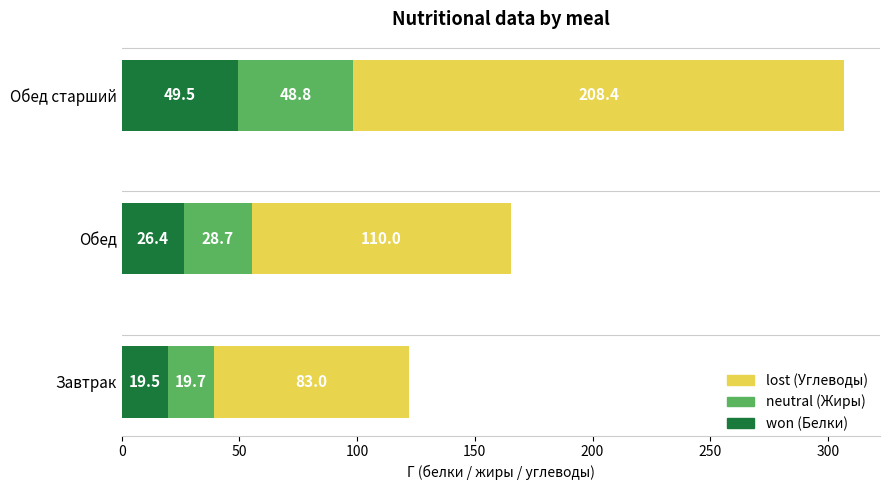

What is the total value across all series at Завтрак?

122.2